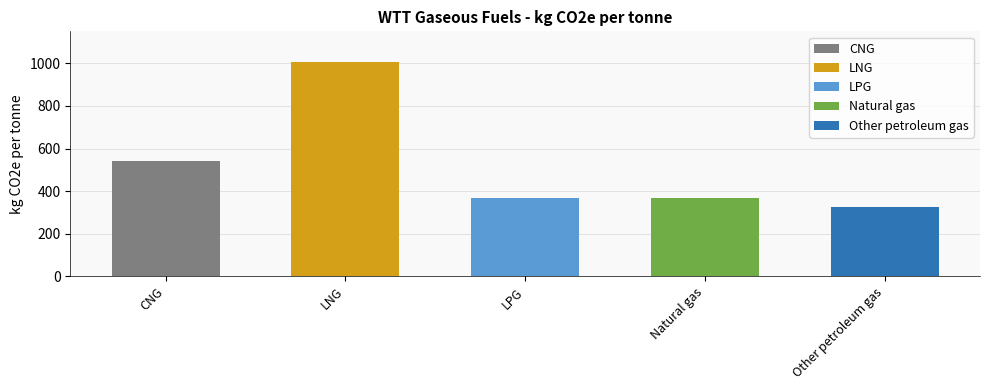

Between LPG and Natural gas, which is larger?

LPG